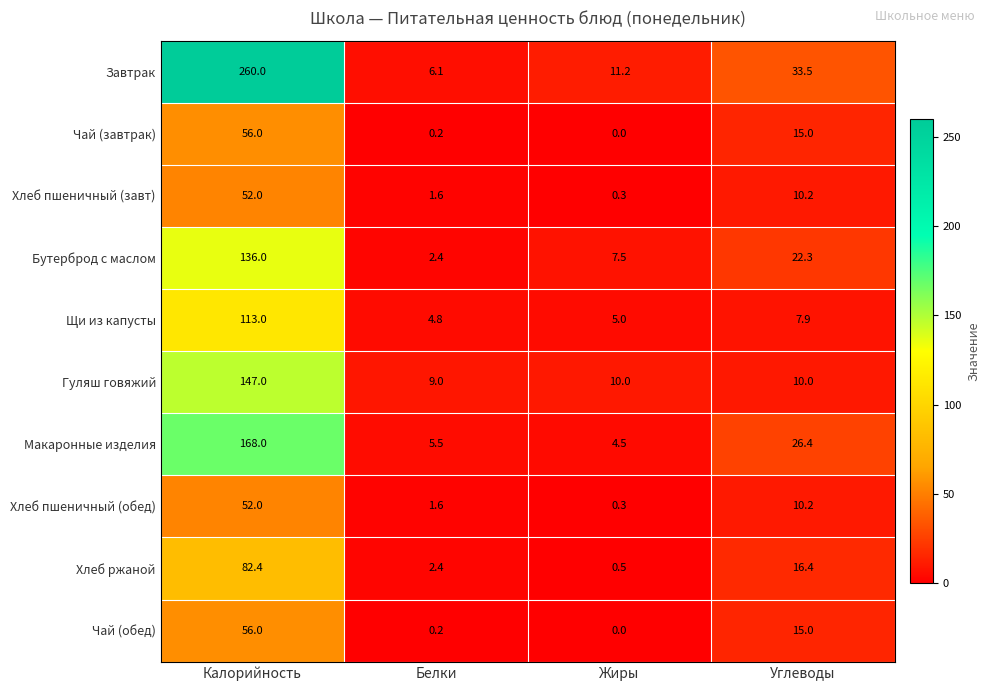

The Макаронные изделия series shows 2.3 at Жиры. True or false?

False